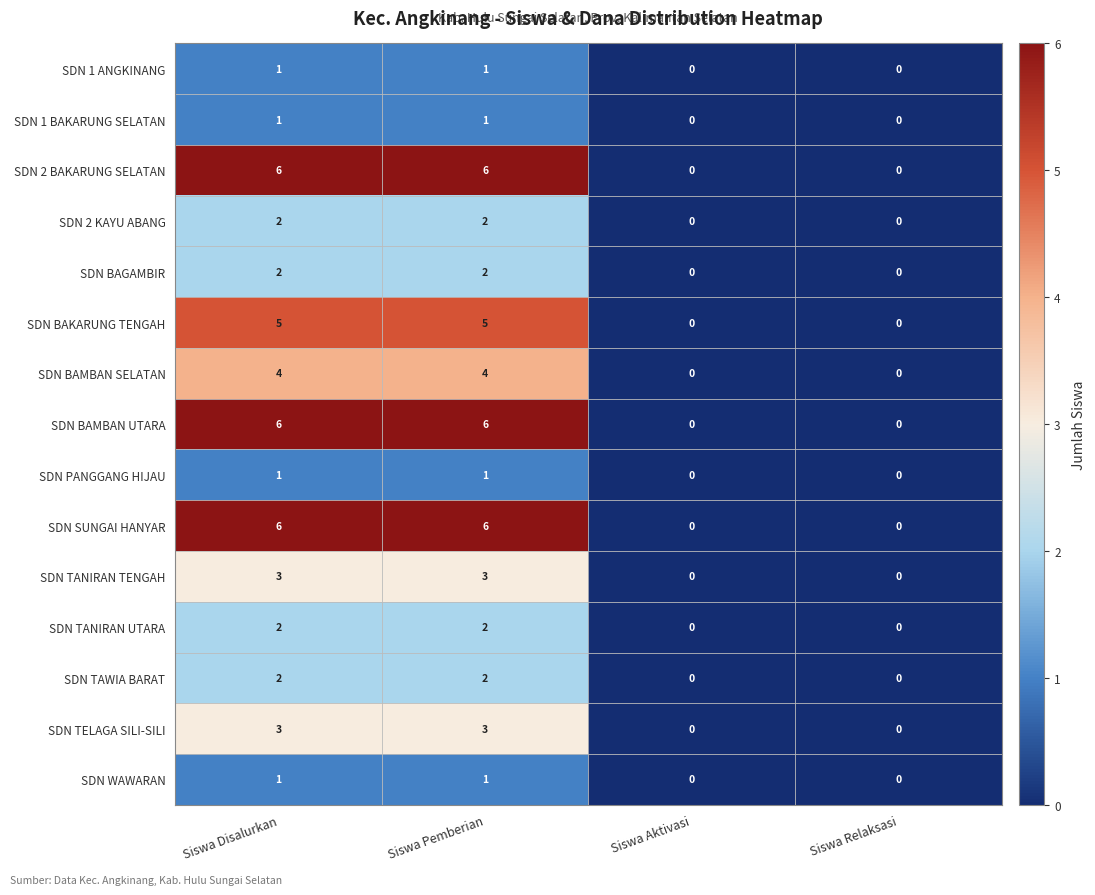

What is the sum of the SDN TANIRAN TENGAH values at Siswa Disalurkan and Siswa Aktivasi?

3